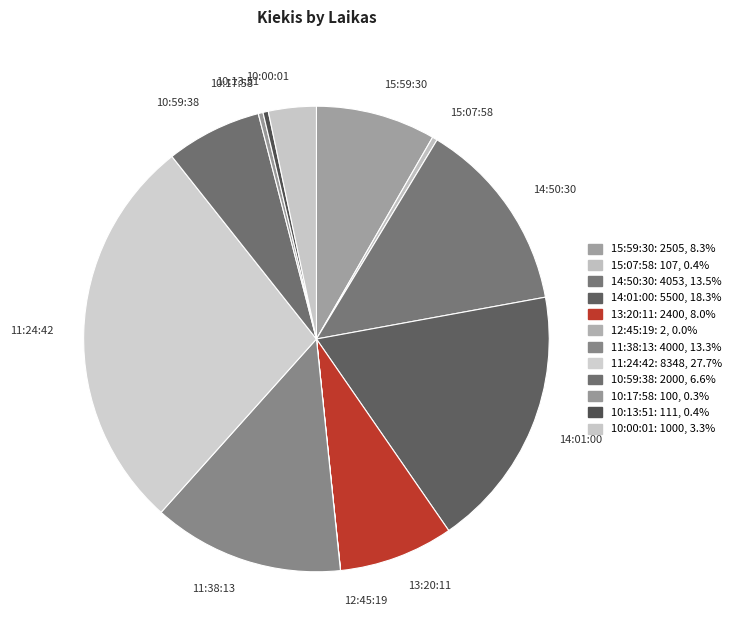

Is there any slice that represents more than half of the pie?

No